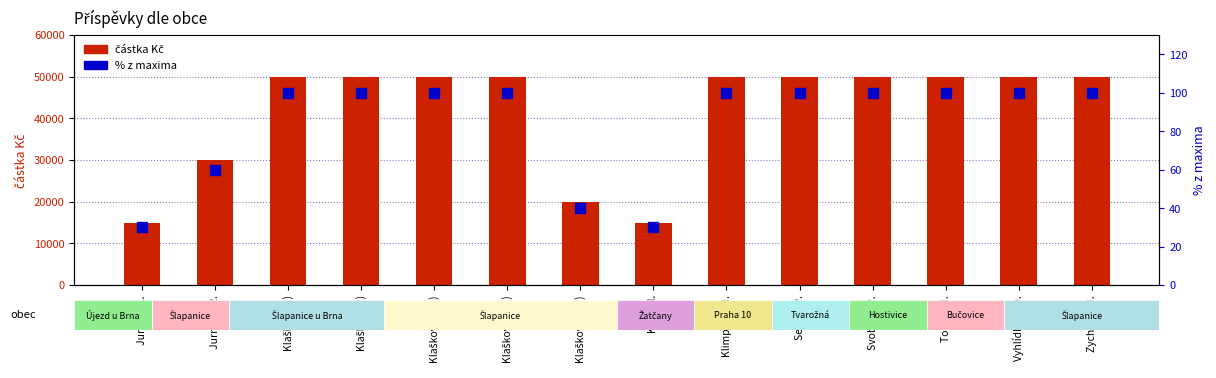

Reading right to left, what are all the values shown in this chart?

částka Kč: 50000	50000	50000	50000	50000	50000	15000	20000	50000	50000	50000	50000	30000	15000
% z maxima: 100	100	100	100	100	100	30	40	100	100	100	100	60	30